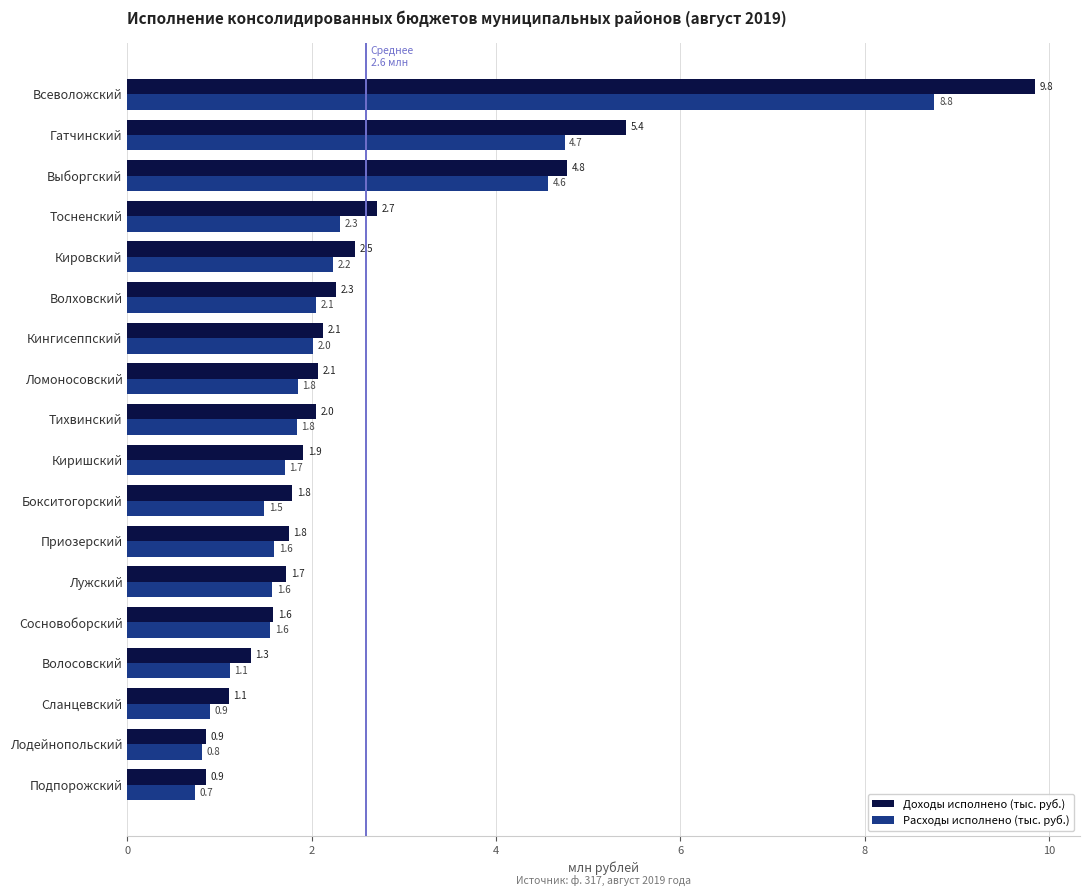

At which label does Доходы исполнено (тыс. руб.) reach its peak?

Всеволожский